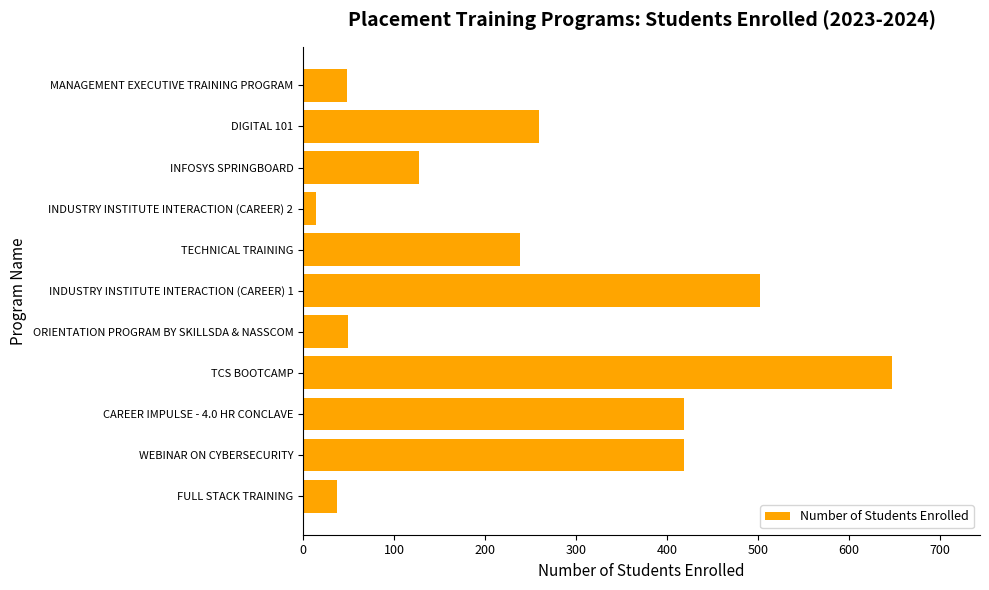

At which label is the value closest to 330?

DIGITAL 101